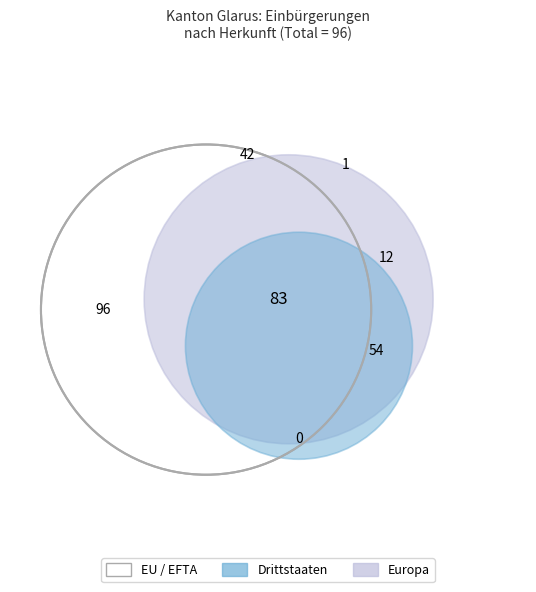

Which slice is the largest?

Europa